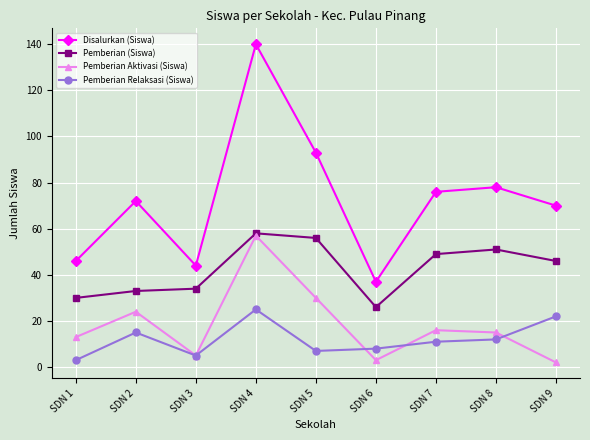

Is the value of Pemberian (Siswa) at SDN 6 greater than the value of Disalurkan (Siswa) at SDN 4?

No